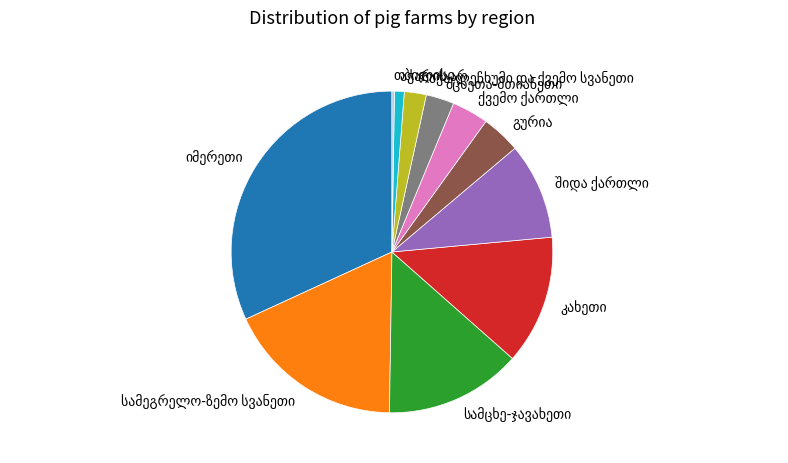

Is there a majority slice in this chart?

No